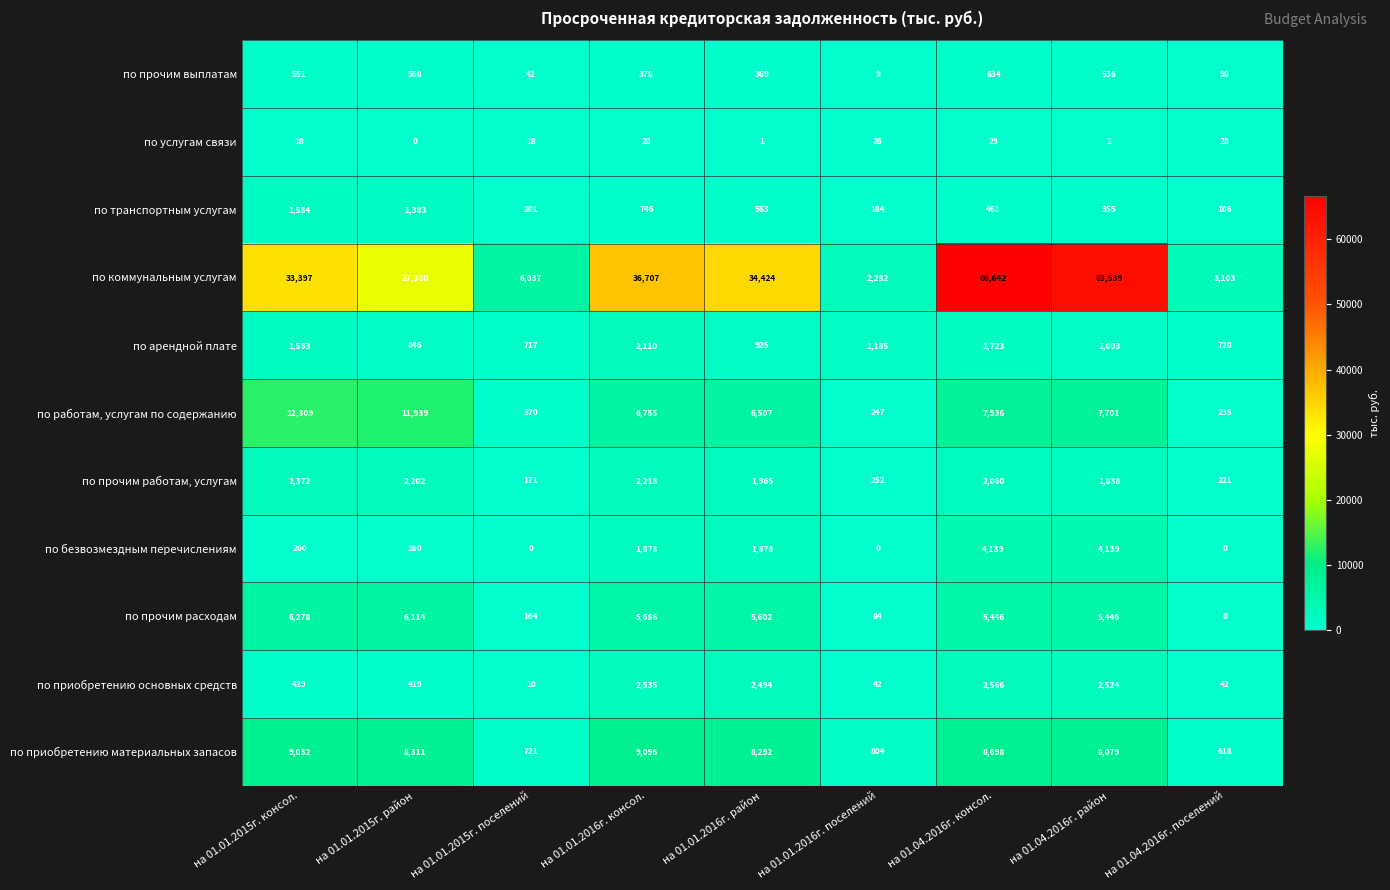

What is the sum of all по услугам связи values?

149